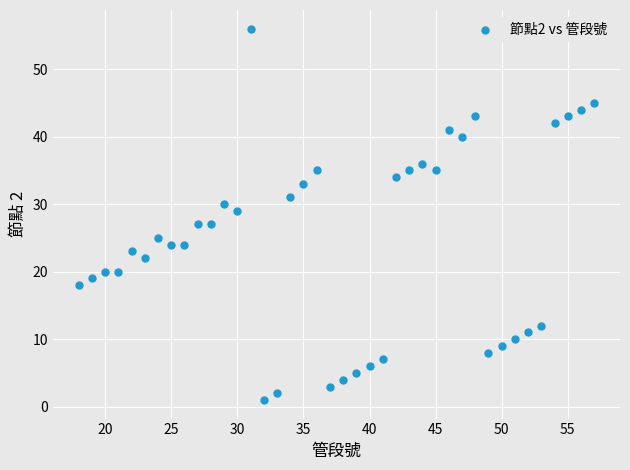

What is the range of X values (max minus min)?

39